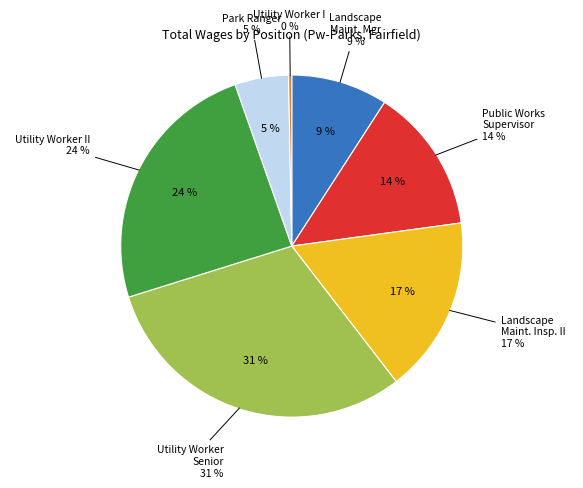

Is there any slice that represents more than half of the pie?

No